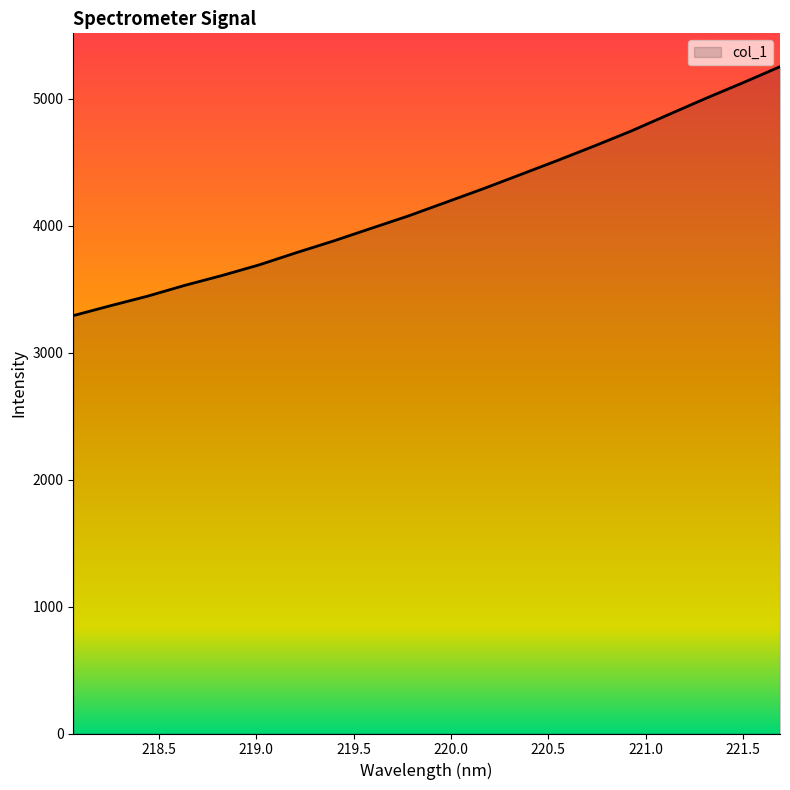

What is the smallest value displayed?

3291.9